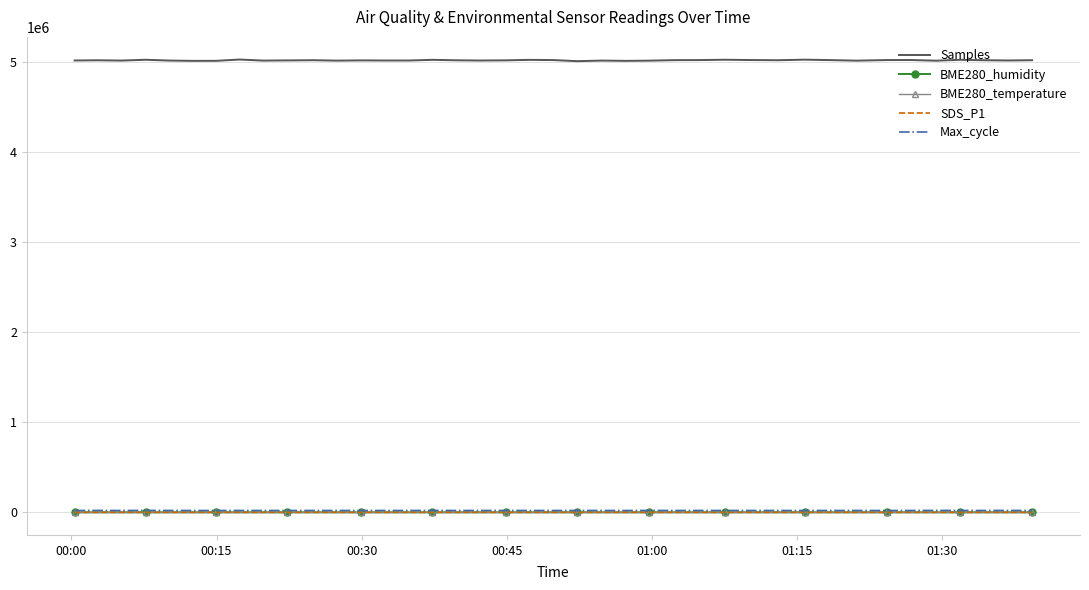

Which series has the largest total across all categories?

Samples